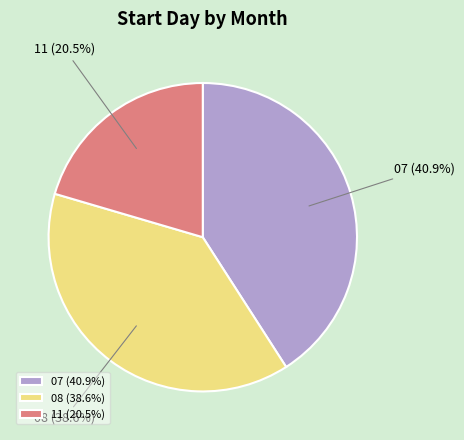

Is 07 the majority of the pie?

No